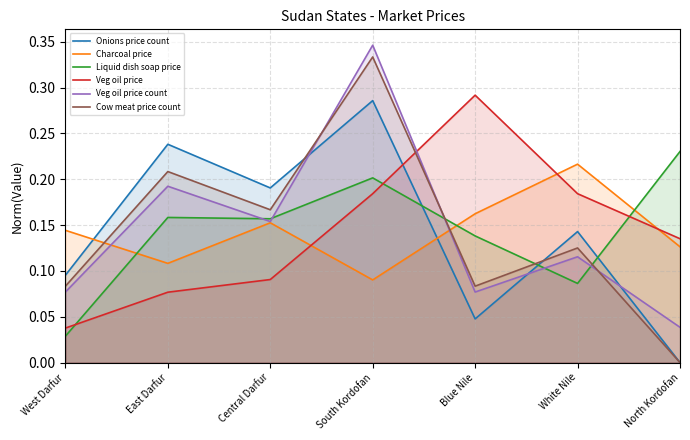

The Veg oil price count series shows 0.2 at East Darfur. True or false?

True